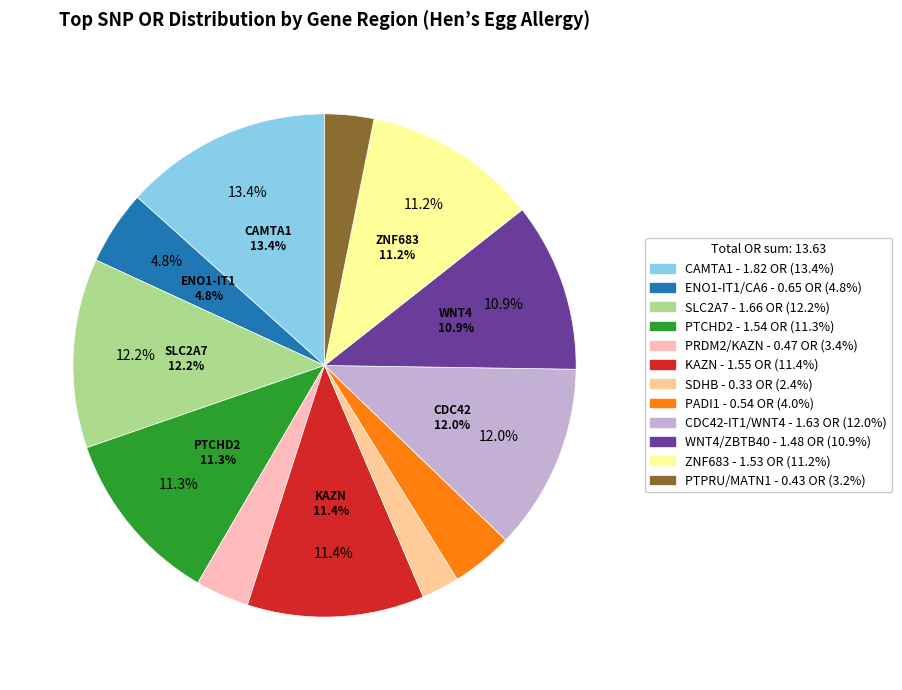

Combined, what portion of the pie is KAZN and CDC42-IT1/WNT4?

23.3%